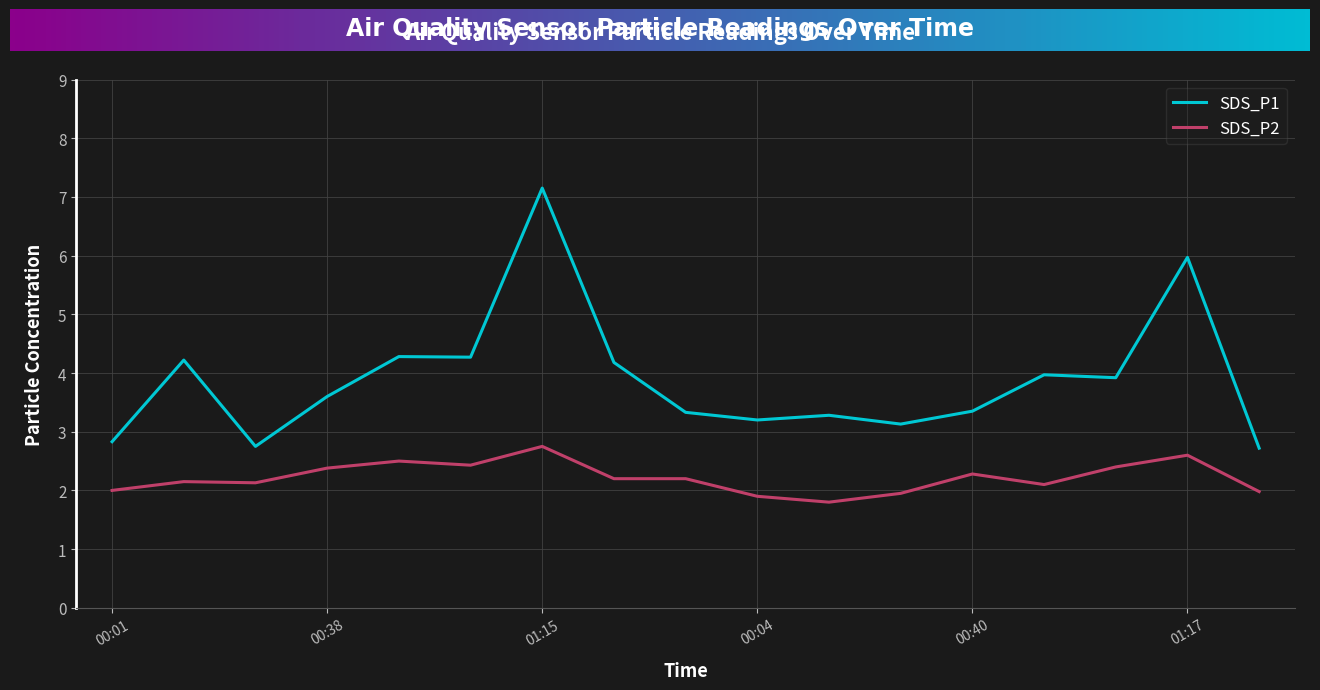

Which series has the largest total across all categories?

SDS_P1